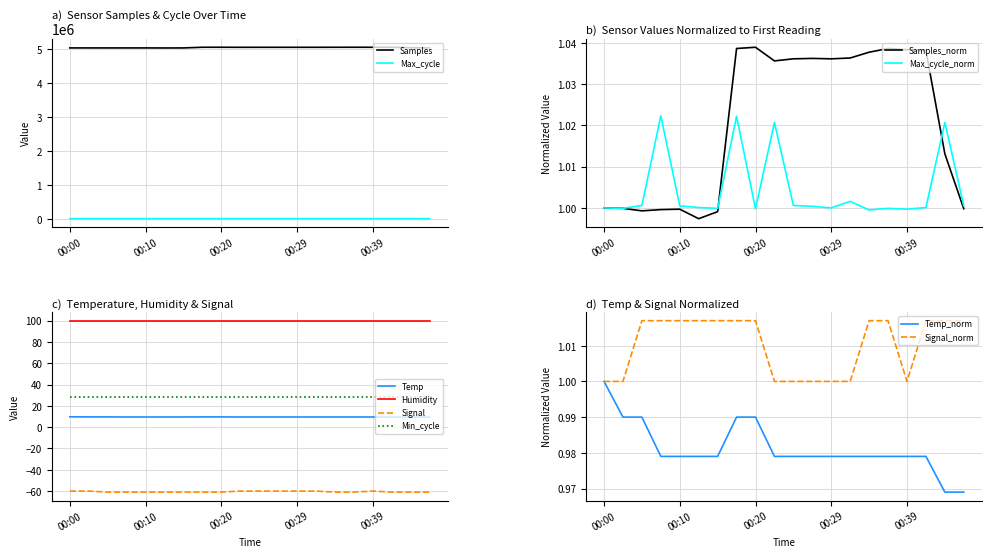

True or false: Samples and Signal intersect in this chart.

False